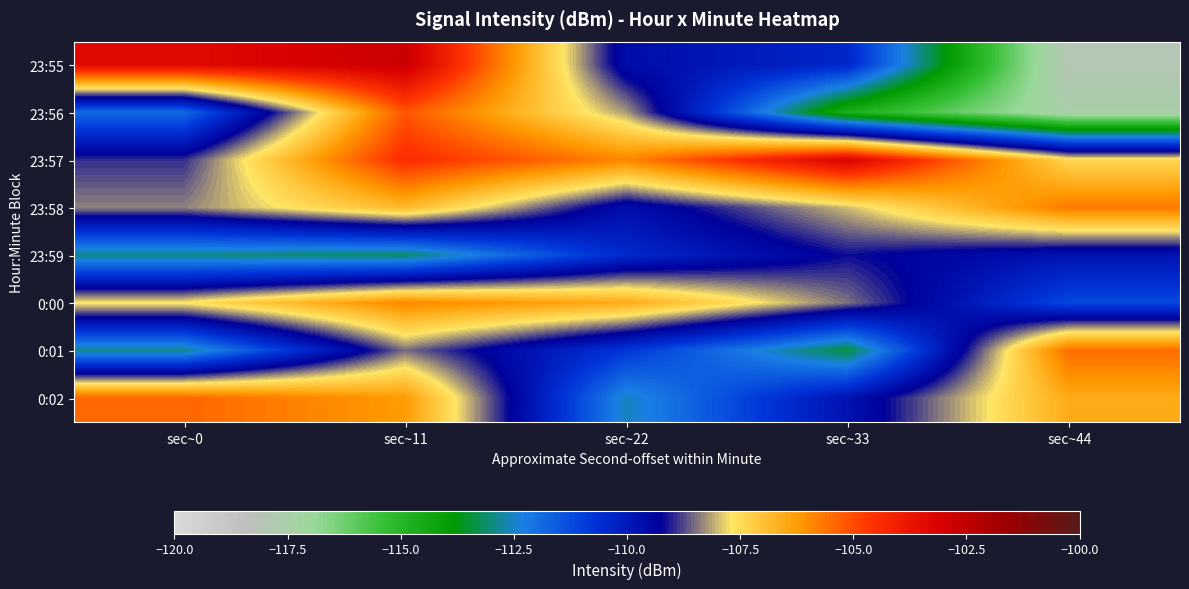

Reading right to left, list all the values displayed in this chart.

23:55: sec~44=-118.0	sec~33=-110.4	sec~22=-109.6	sec~11=-102.8	sec~0=-103.4
23:56: sec~44=-117.5	sec~33=-114.7	sec~22=-108.2	sec~11=-105.1	sec~0=-111.9
23:57: sec~44=-107.4	sec~33=-103.1	sec~22=-105.9	sec~11=-104.4	sec~0=-108.9
23:58: sec~44=-105.7	sec~33=-108.0	sec~22=-109.7	sec~11=-106.8	sec~0=-108.4
23:59: sec~44=-109.8	sec~33=-109.2	sec~22=-110.5	sec~11=-113.1	sec~0=-112.9
0:00: sec~44=-111.2	sec~33=-108.5	sec~22=-106.5	sec~11=-105.9	sec~0=-107.7
0:01: sec~44=-105.5	sec~33=-113.4	sec~22=-110.8	sec~11=-108.5	sec~0=-112.9
0:02: sec~44=-106.5	sec~33=-109.8	sec~22=-112.6	sec~11=-106.2	sec~0=-105.4